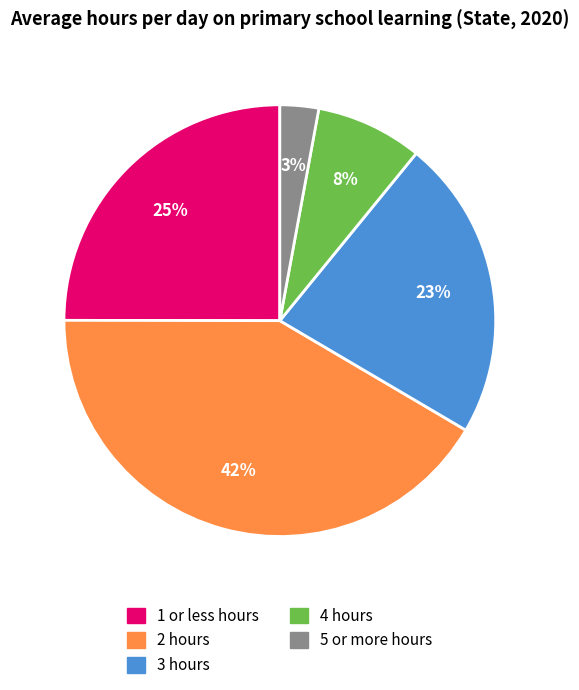

Is 1 or less hours the majority of the pie?

No